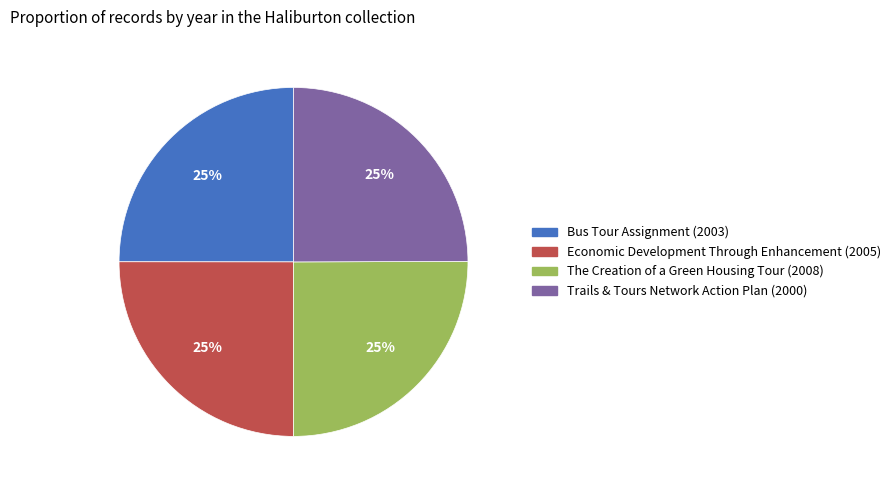

To the nearest percent, what percentage of the pie is The Creation of a Green Housing Tour (2008)?

25%